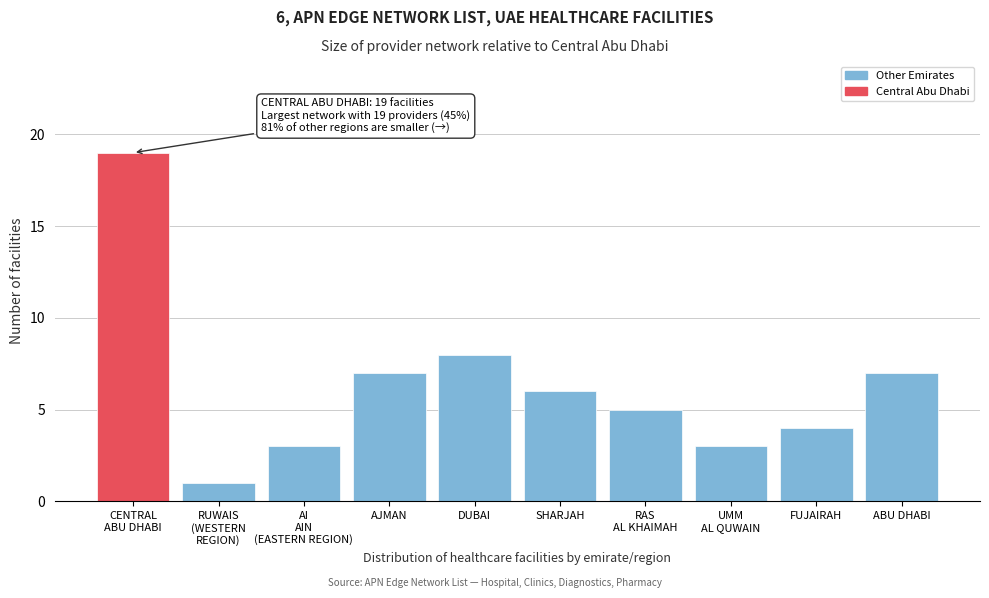

Reading left to right, transcribe all the data shown in this chart.

19	1	3	7	8	6	5	3	4	7